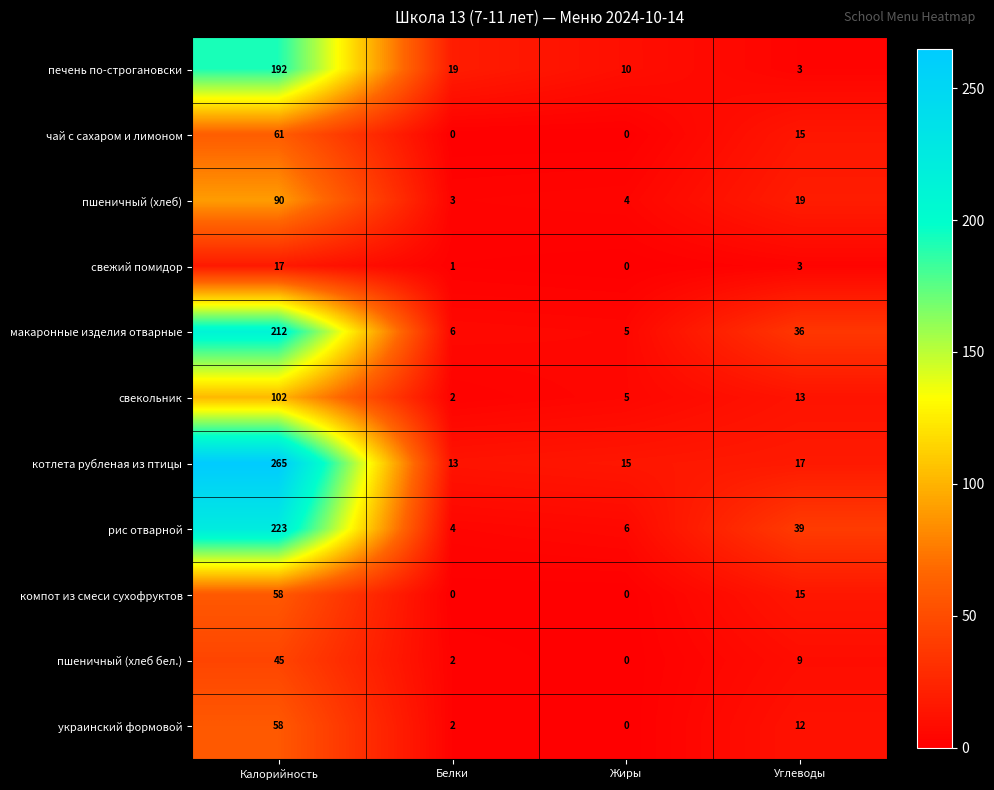

List the labels in order of рис отварной value, smallest first.

Белки, Жиры, Углеводы, Калорийность